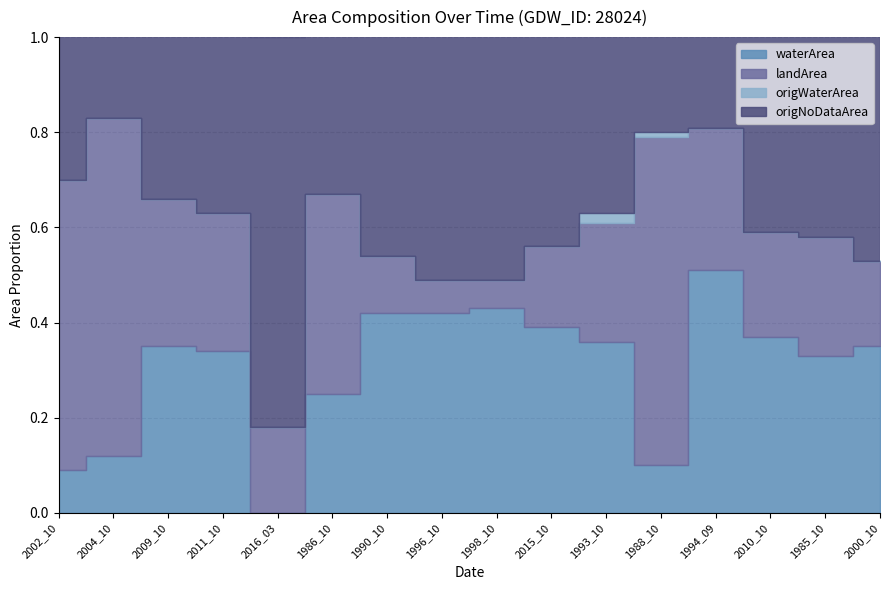

What is the approximate value of landArea at 1985_10?

0.2